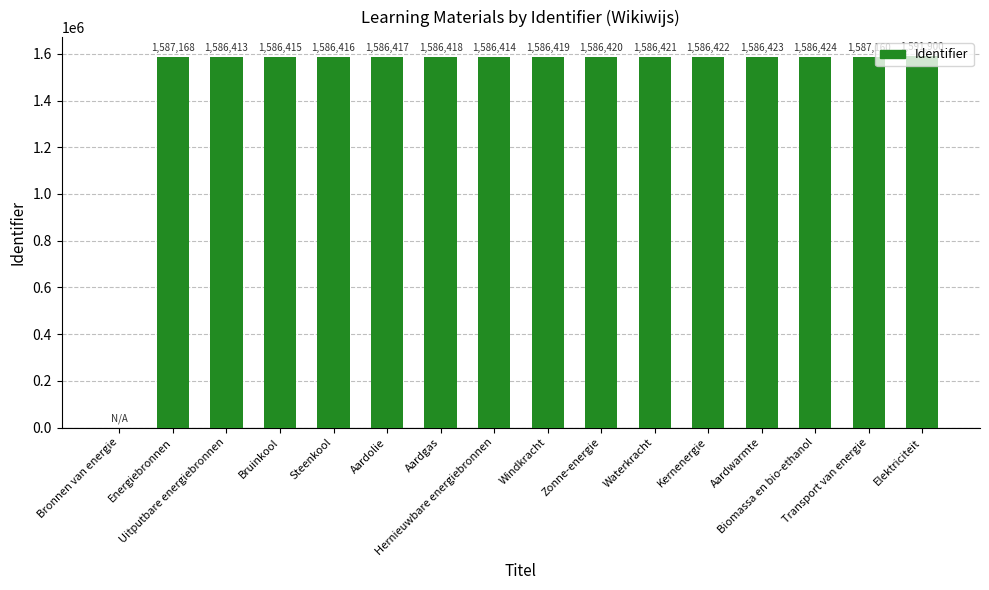

How many values are above zero?

15